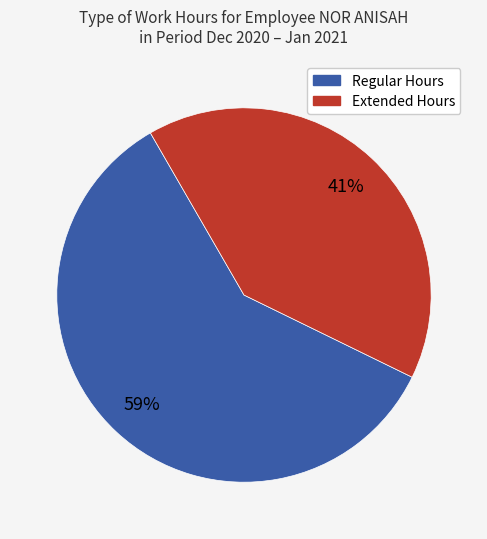

Is there a majority slice in this chart?

Yes